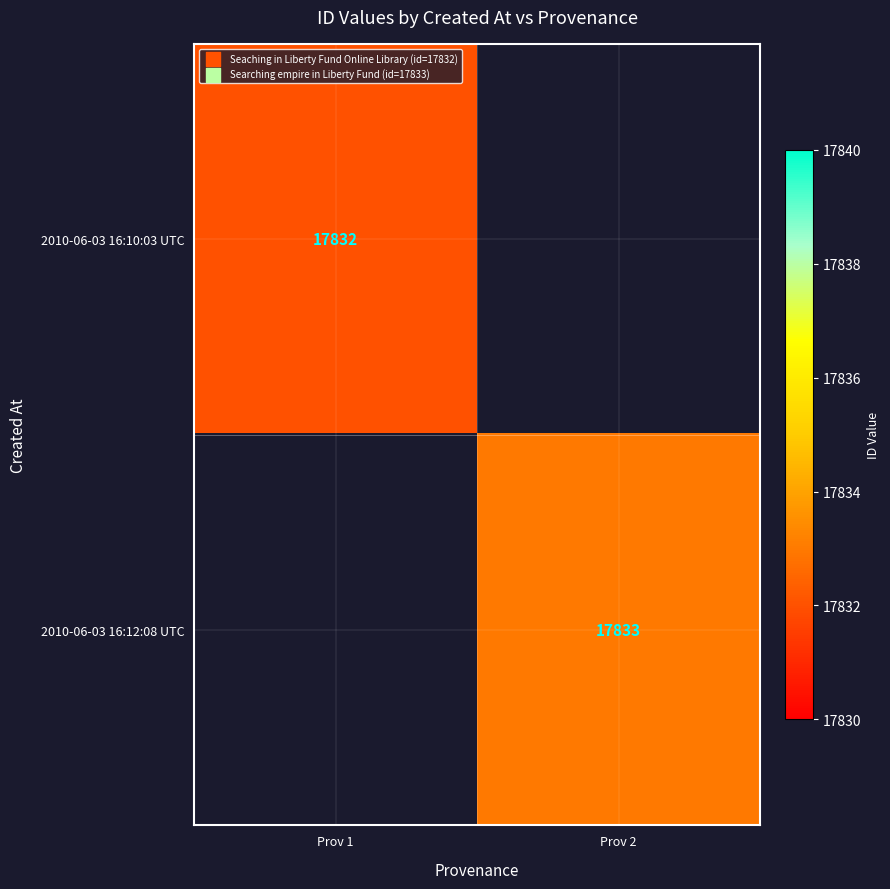

Is the value of 2010-06-03 16:12:08 UTC at Prov 2 greater than the value of 2010-06-03 16:10:03 UTC at Prov 1?

Yes